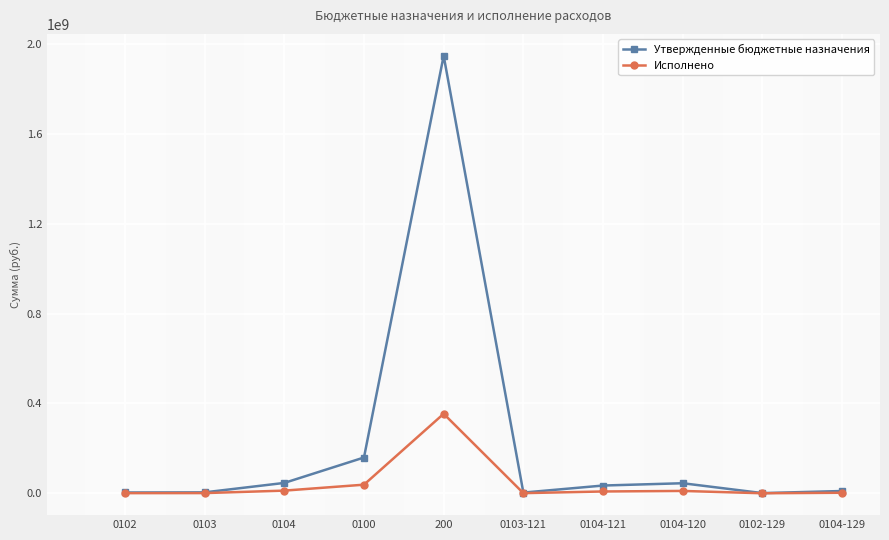

Which series has the largest range (max minus min)?

Утвержденные бюджетные назначения